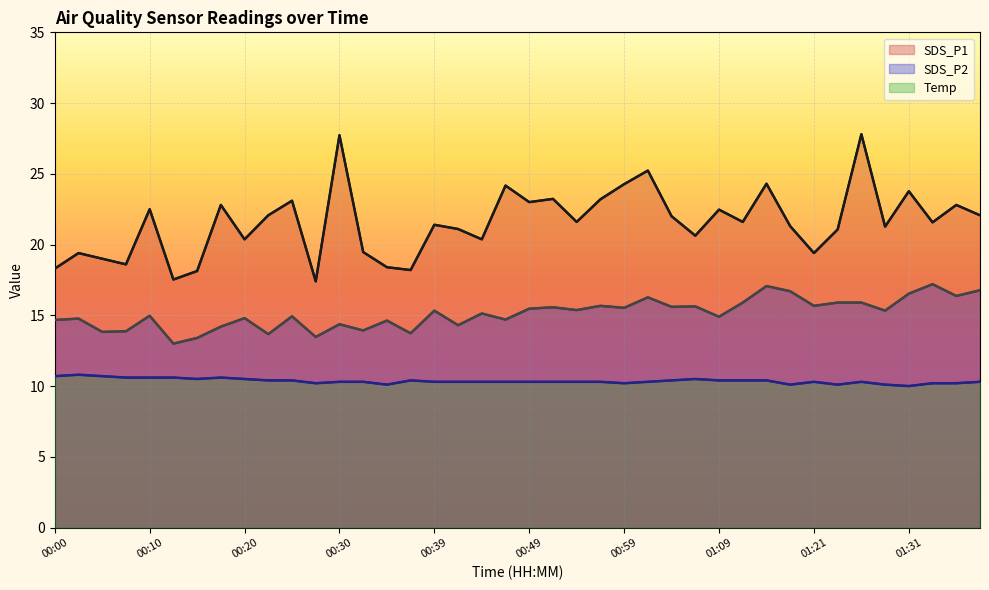

In SDS_P1 (line), how many points are higher than both neighbors (excluding endpoints)?

14